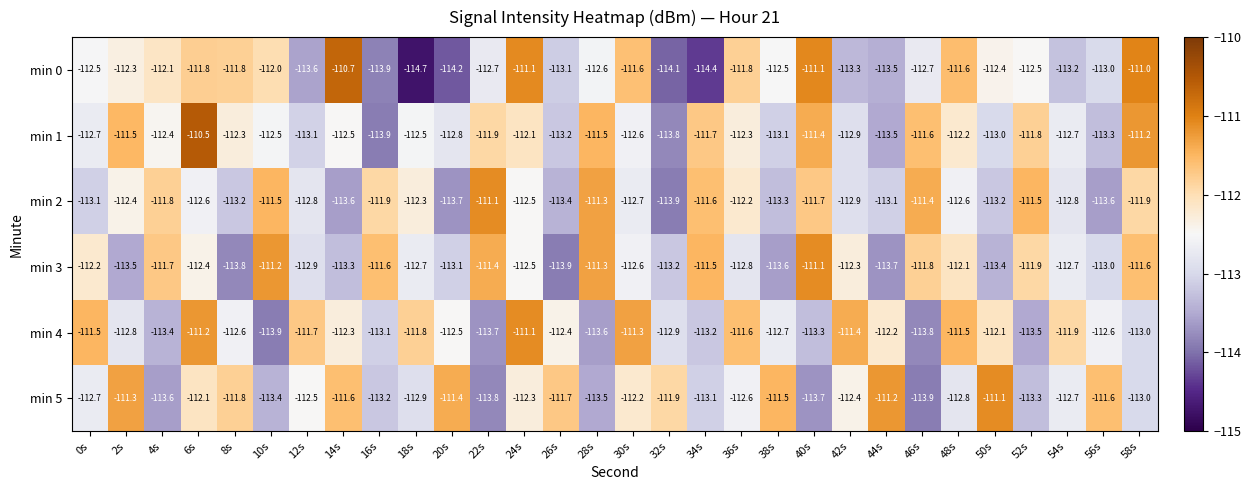

What is the greatest value displayed?

-110.5